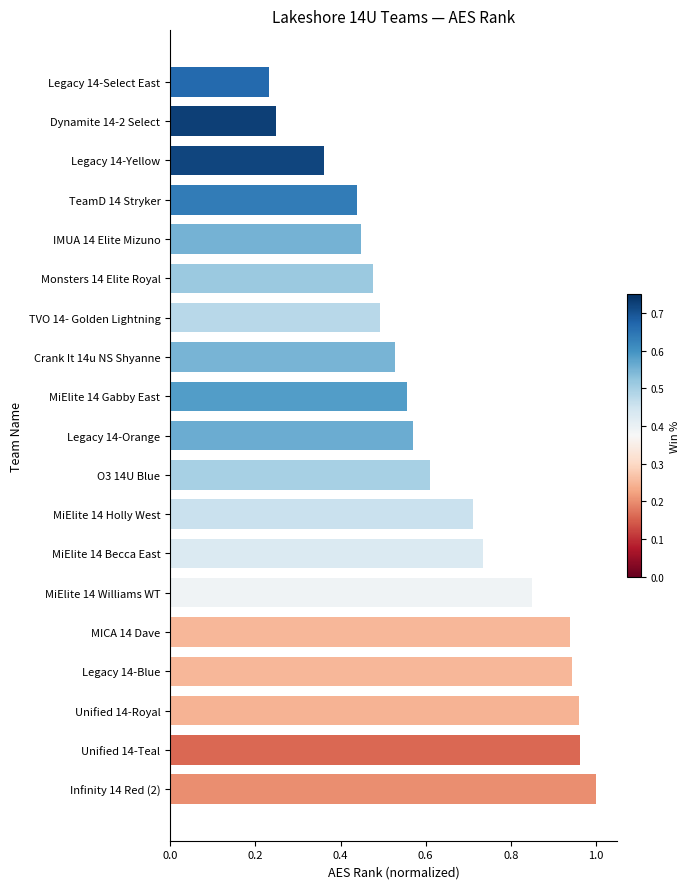

Which label corresponds to the largest value in the chart?

Infinity 14 Red (2)